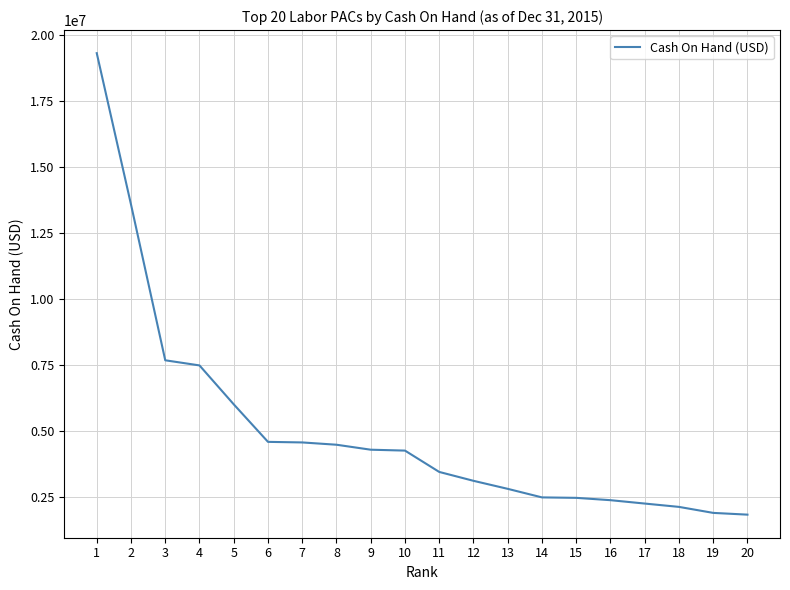

What is the change in value from 17 to 18?

-126367.7